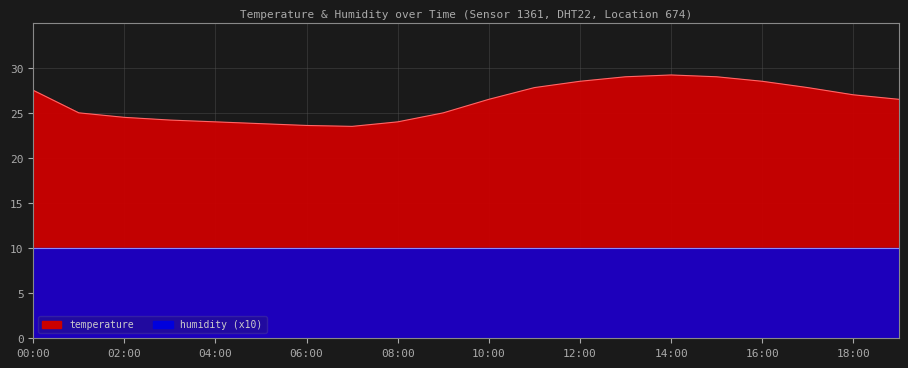

How many lines are shown in the chart?

1